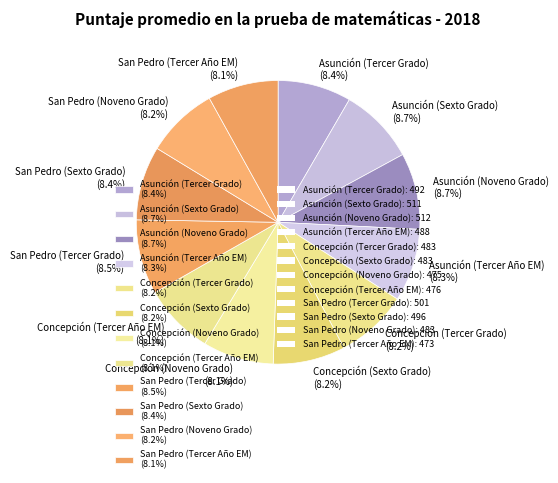

How many segments does this pie chart have?

12